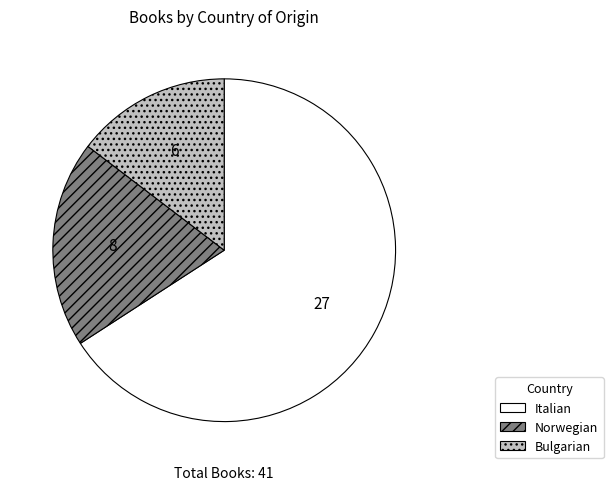

Combined, do Italian and Bulgarian account for over 50%?

Yes